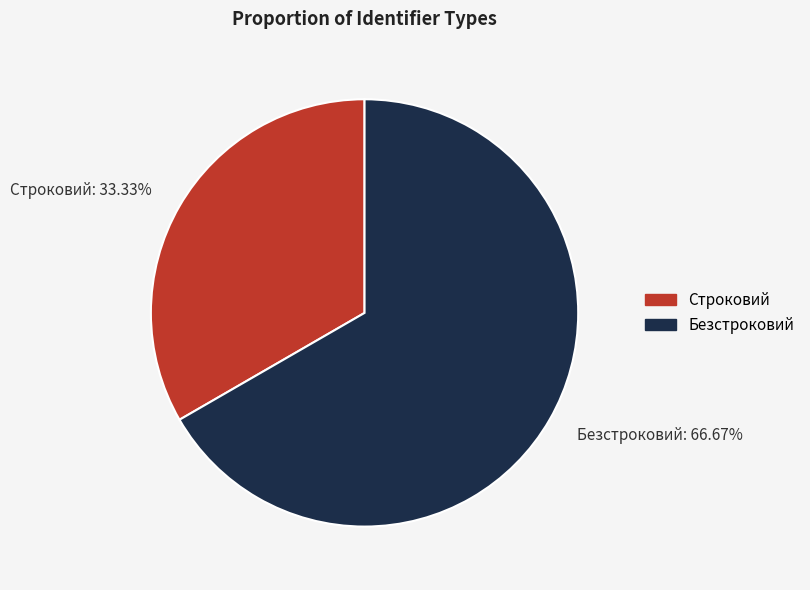

Is it true that Строковий is 22% of the pie?

False